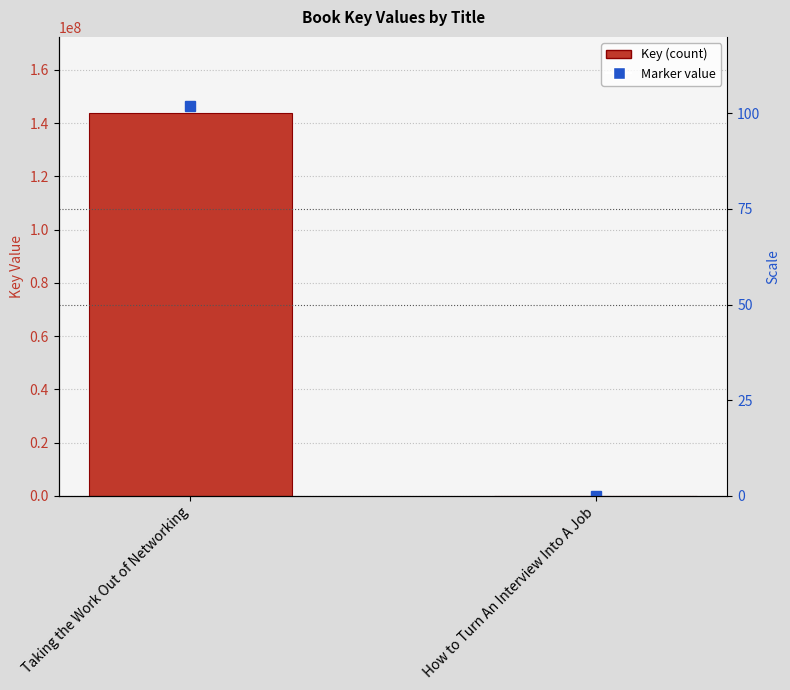

What is the average value?

71836734